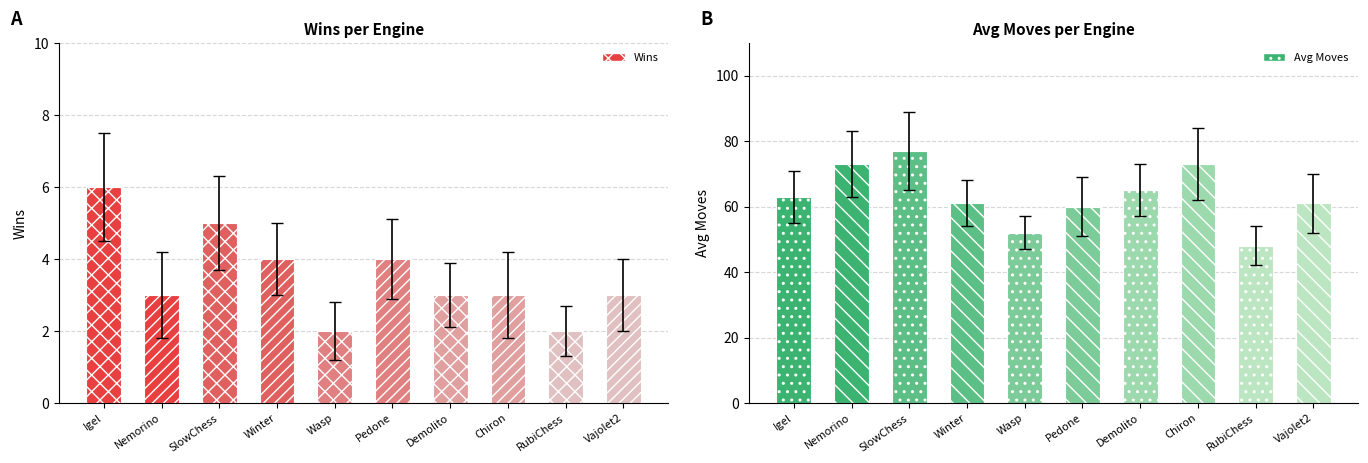

At which label is Wins closest to 4?

Winter